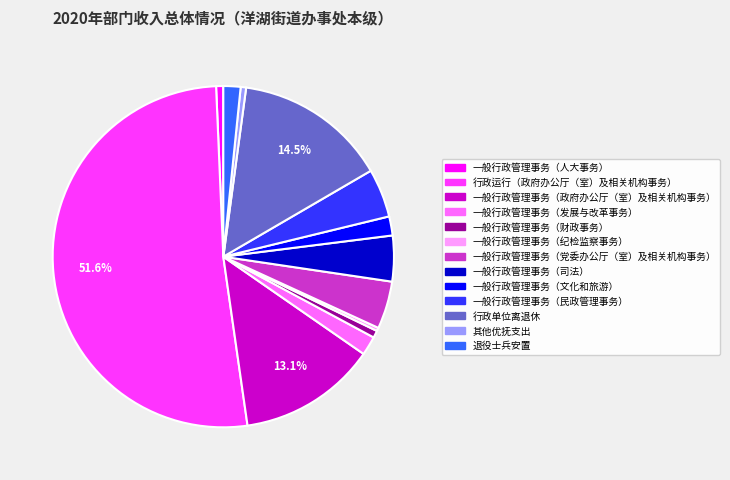

What percentage is the 一般行政管理事务（政府办公厅（室）及相关机构事务） slice, to the nearest percent?

13%